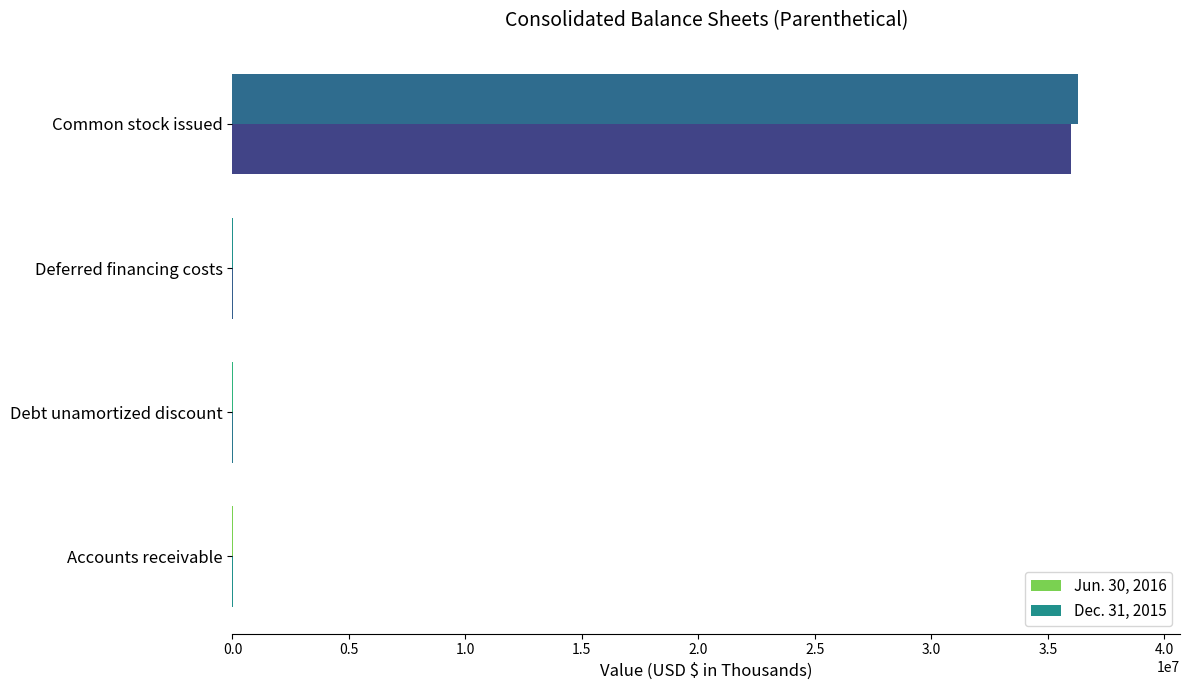

Count the number of data series in this chart.

2